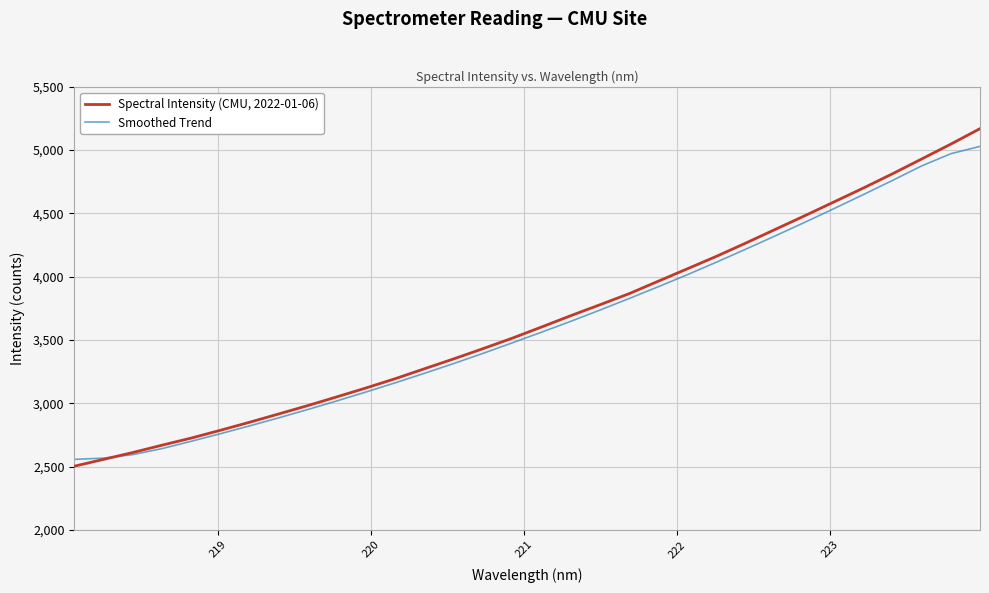

What is the highest value of the Smoothed Trend series?

5029.4